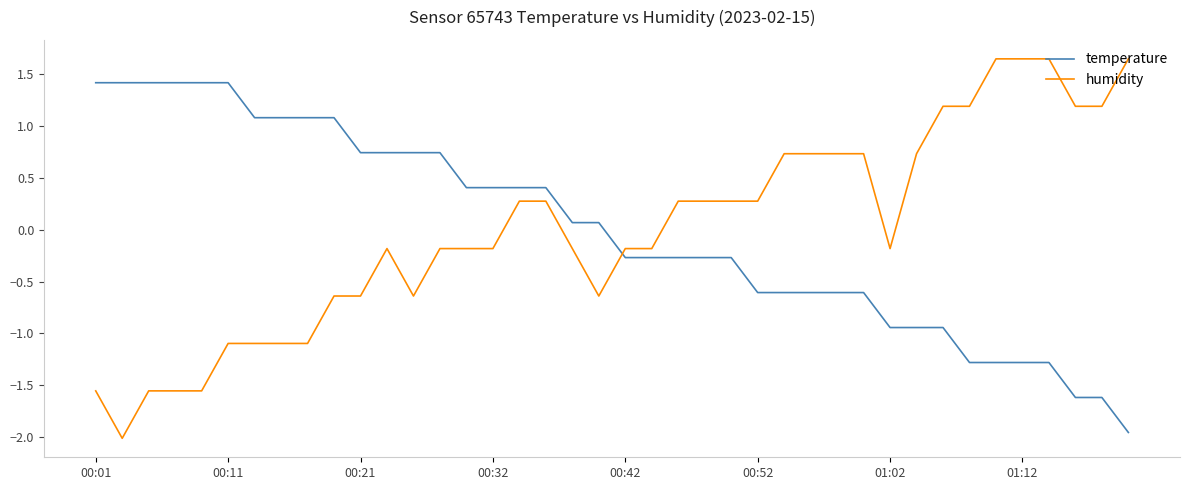

List the series in order of their peak value, highest first.

humidity, temperature